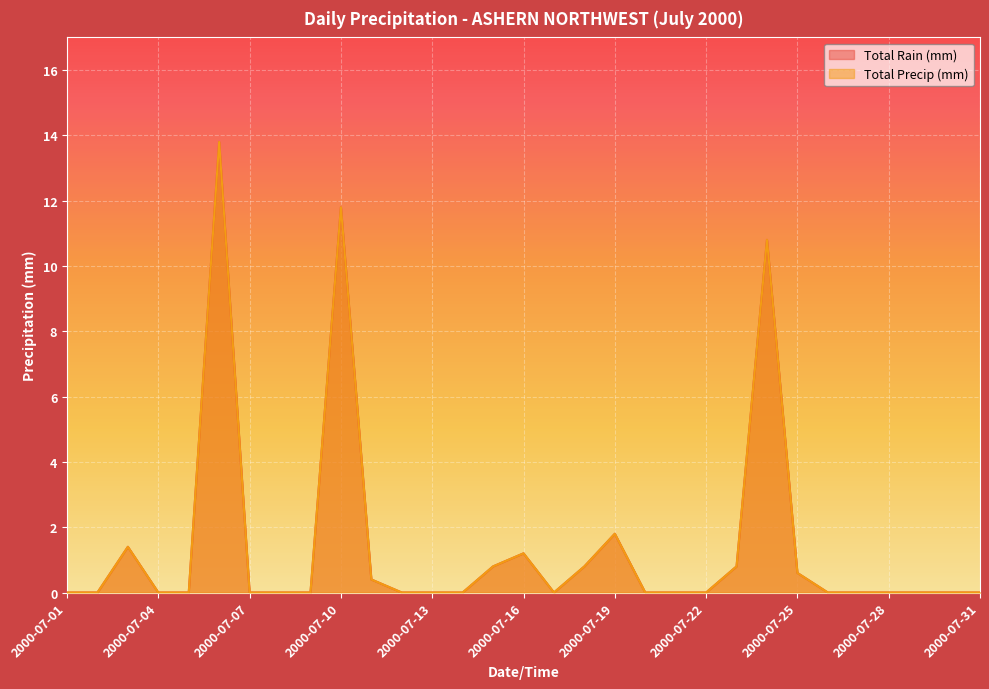

What are all the series names shown in the legend?

Total Rain (mm), Total Precip (mm)